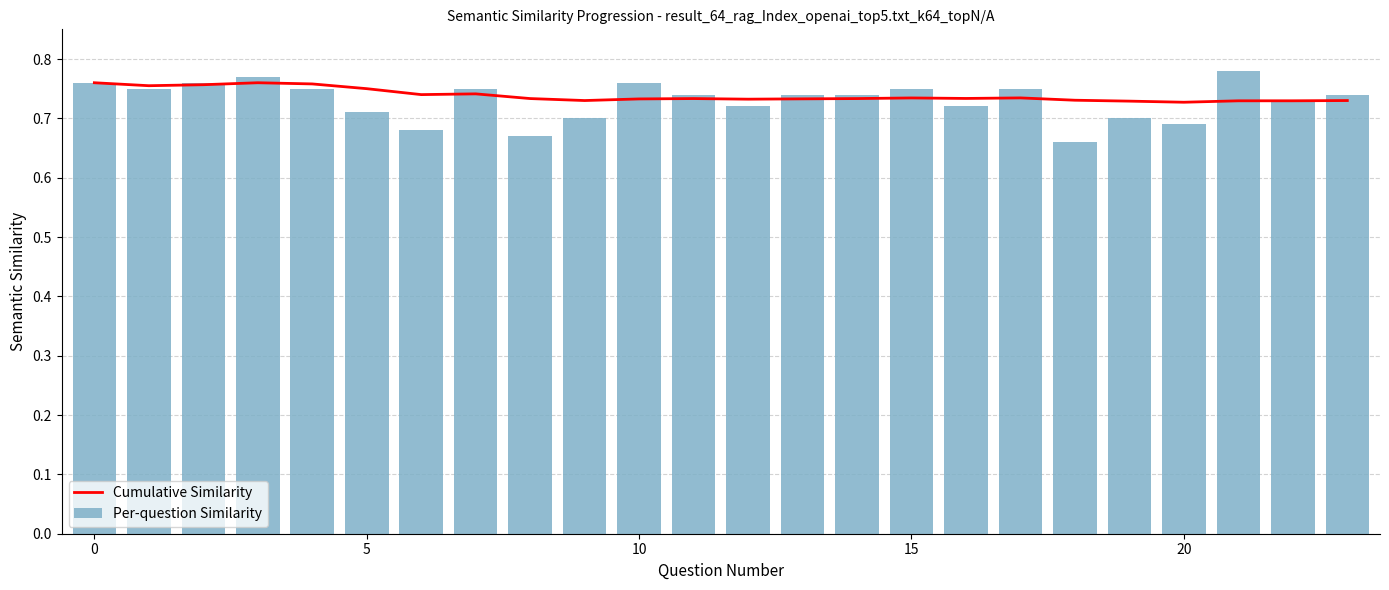

At which label does Per-question Similarity reach its peak?

21